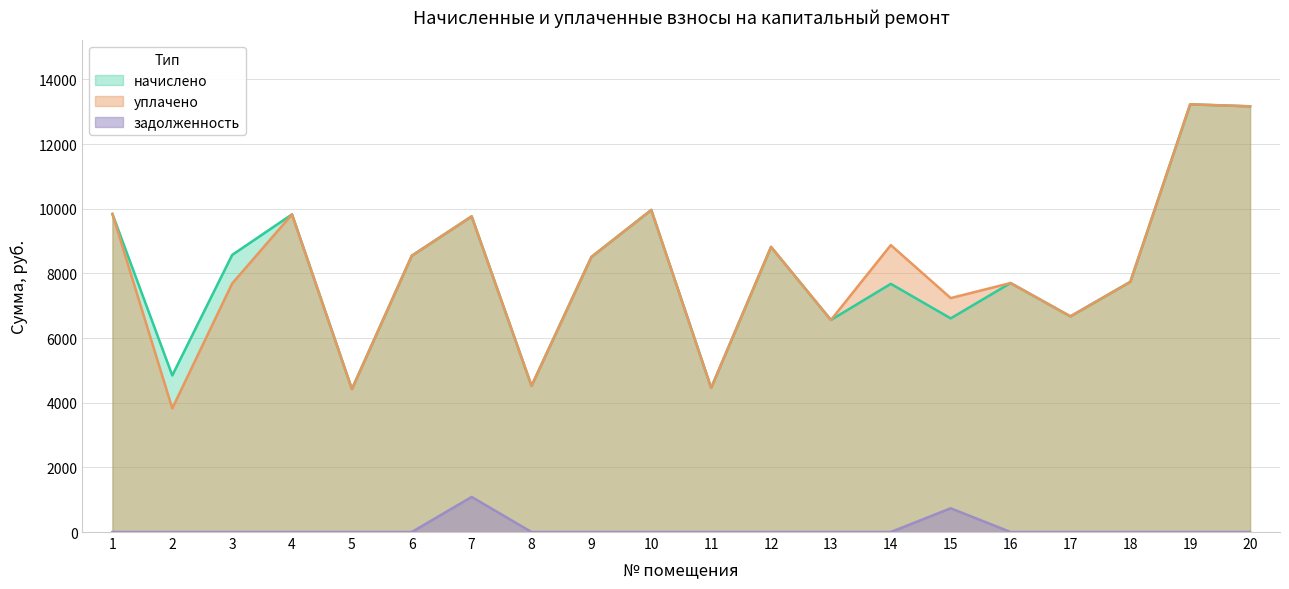

What is the difference between the second highest and minimum values in the начислено series?

8743.7